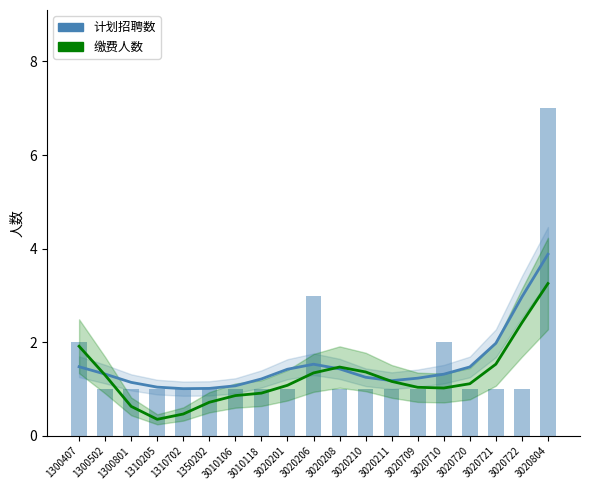

What are all the series names shown in the legend?

计划招聘数, 缴费人数